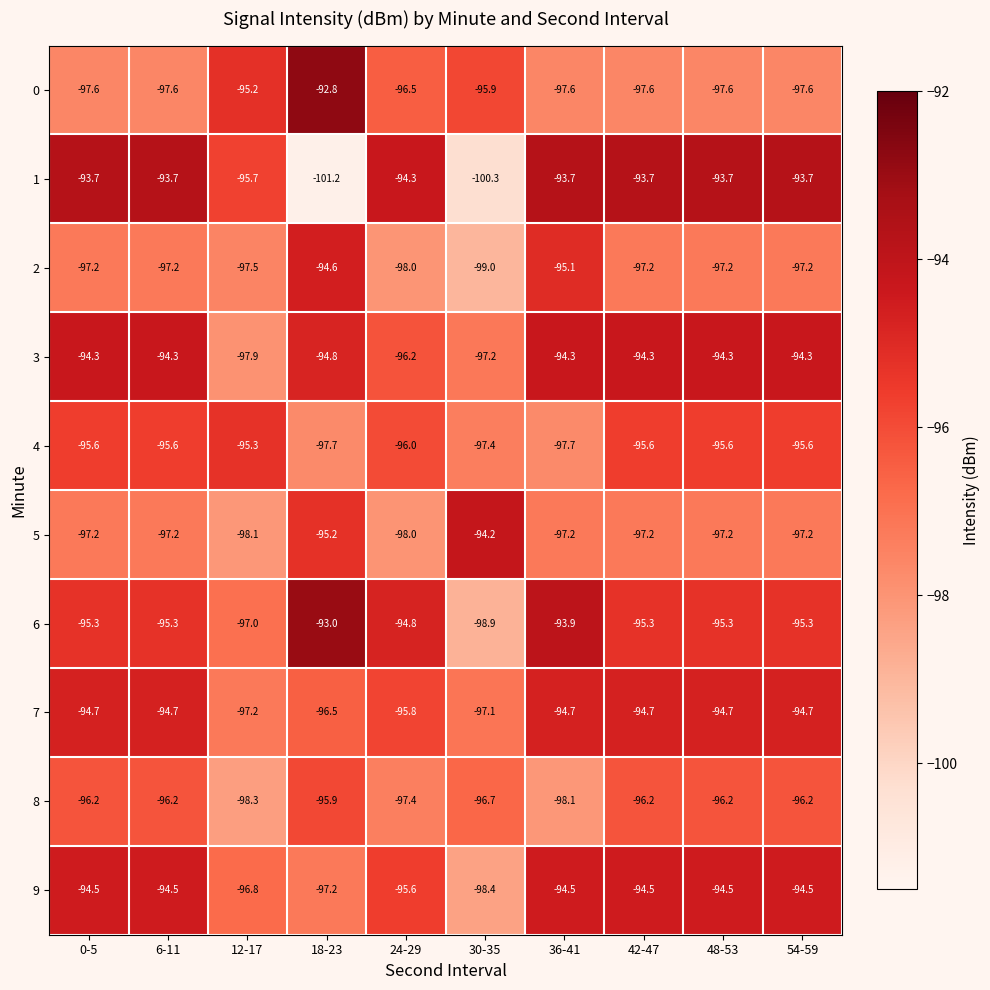

What is the difference between the highest and lowest values at 0-5?

3.9